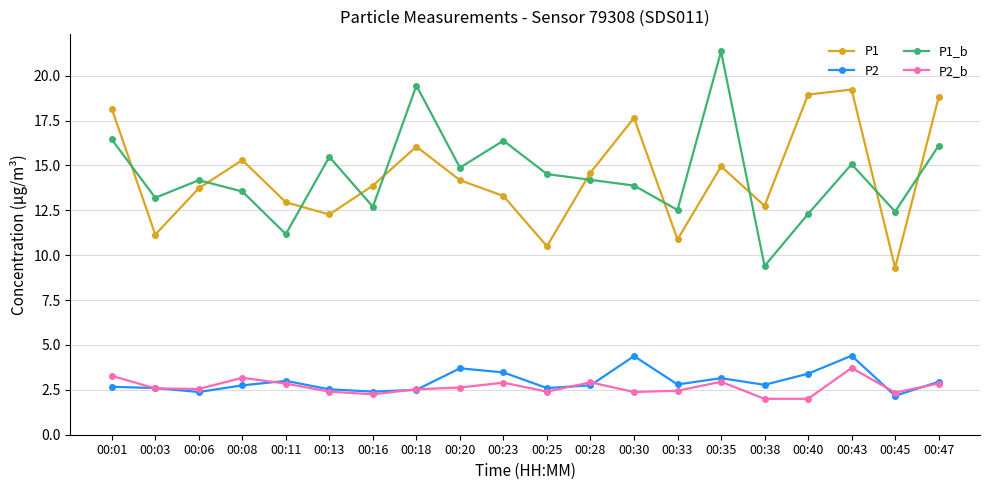

What is the total value across all series at 00:11?

30.0